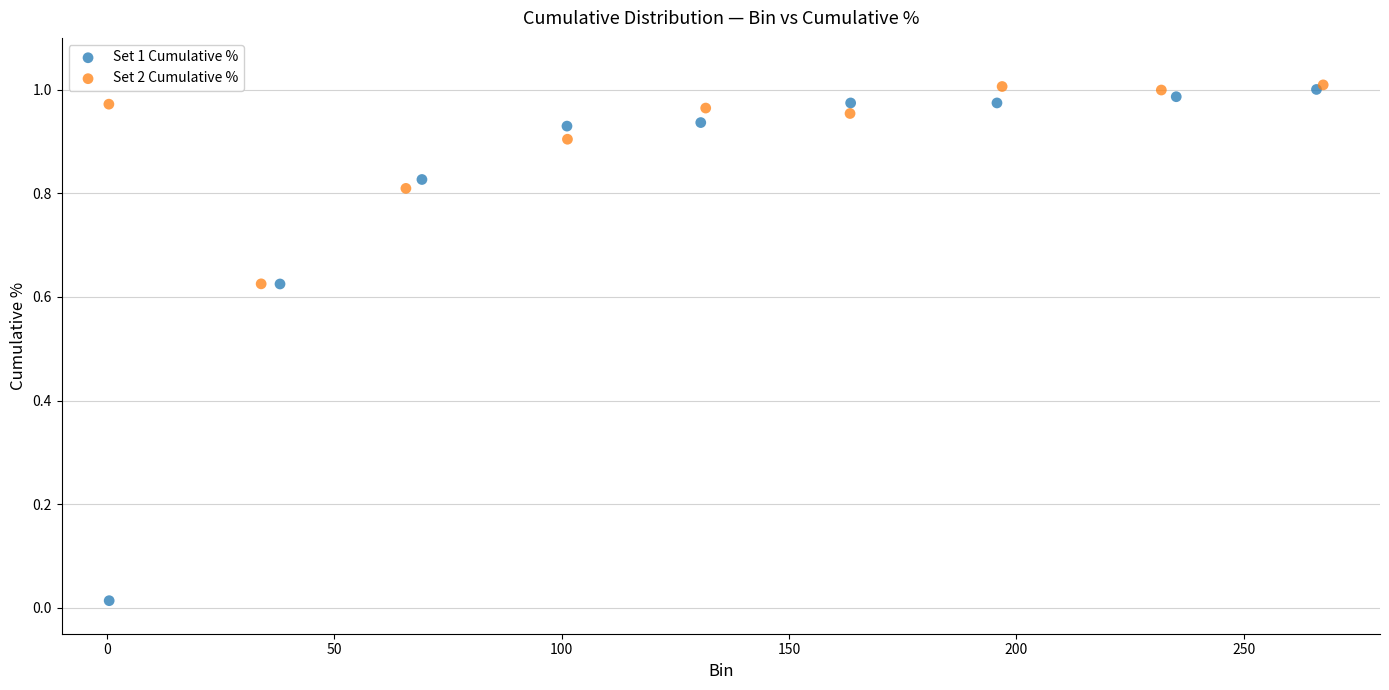

Which series has the widest spread of Y values?

Set 1 Cumulative %